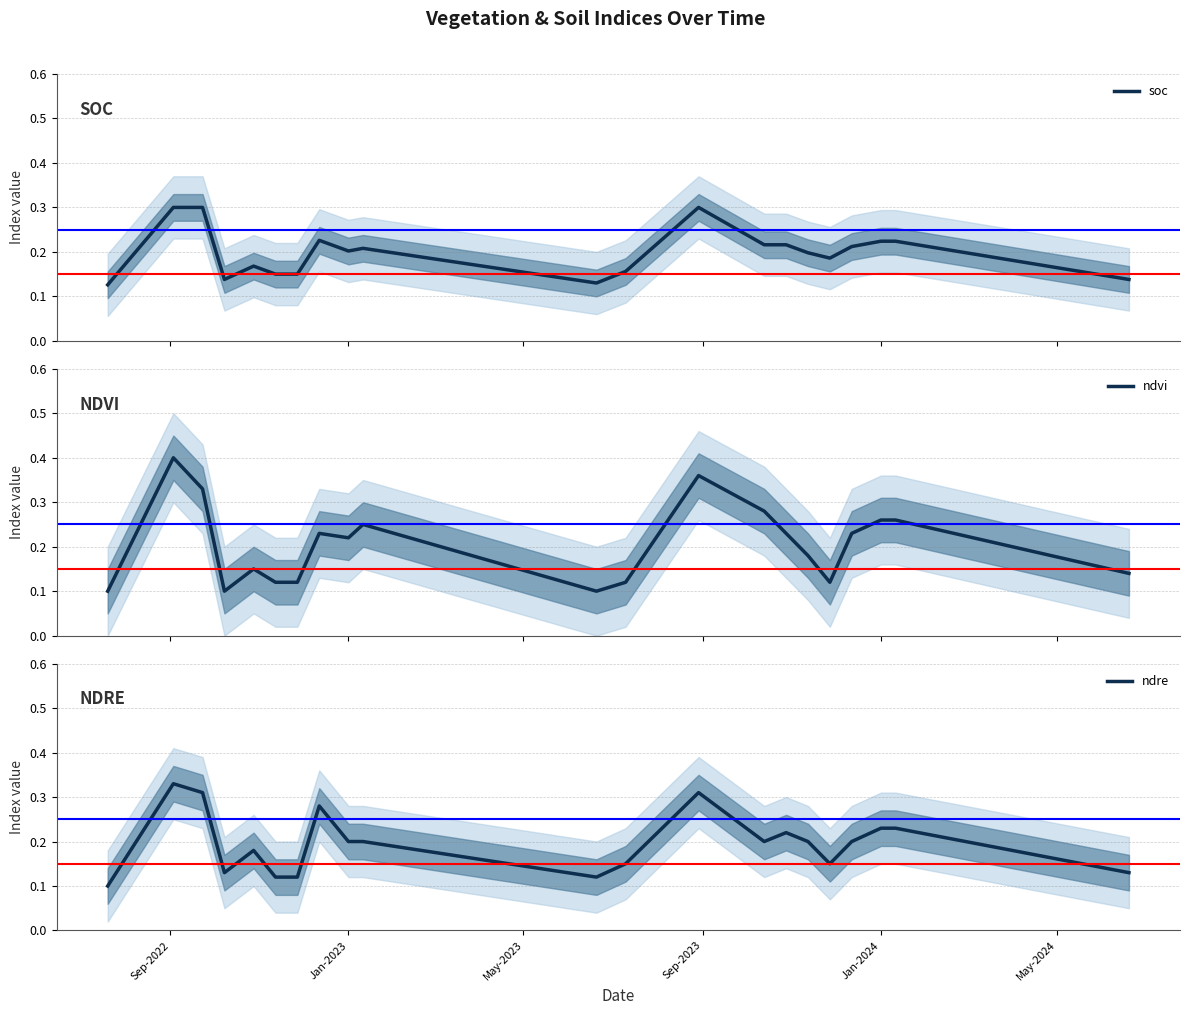

What is the highest value of the soc series?

0.3